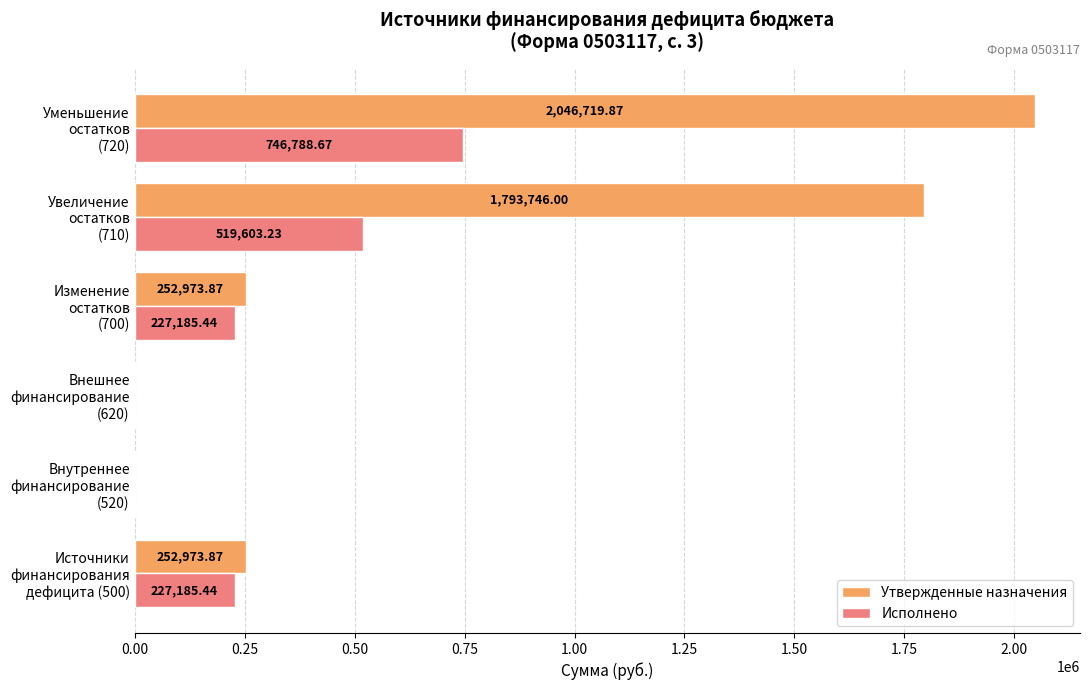

Which series has the largest total across all categories?

Утвержденные назначения